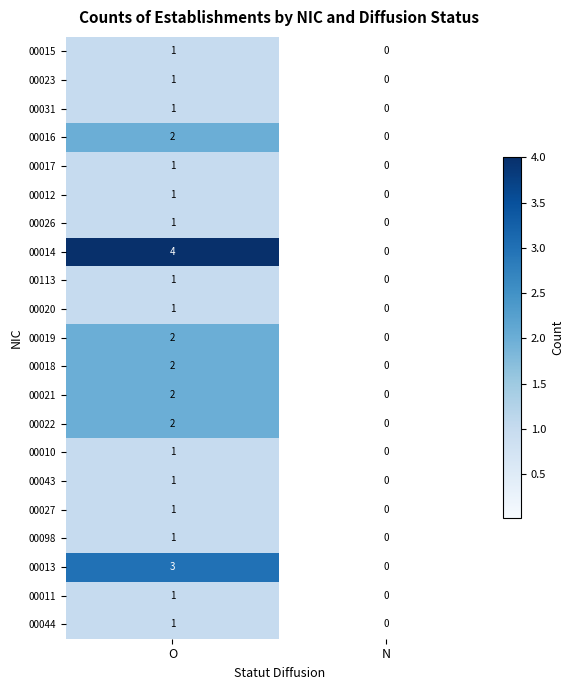

What is the difference between the highest and lowest values at O?

3